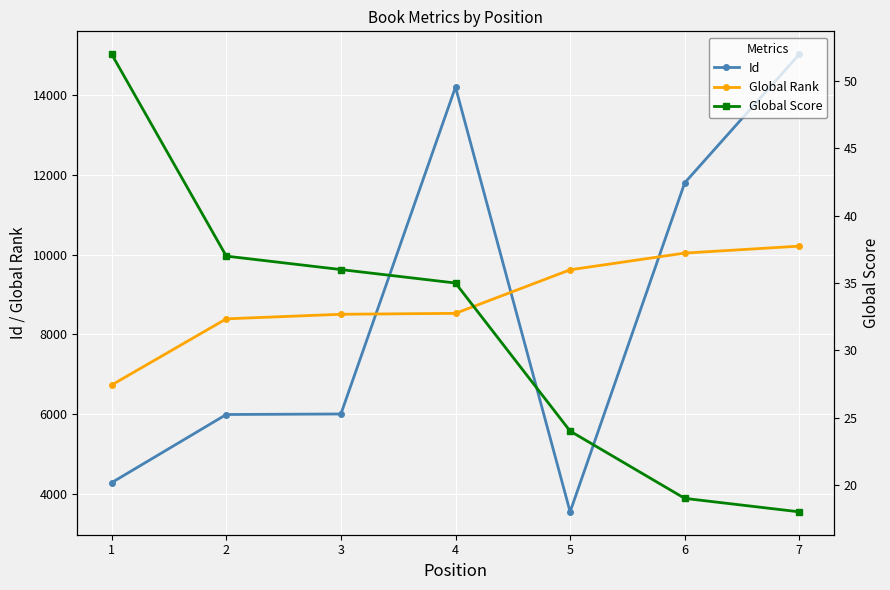

What is the difference between the second highest and minimum values in the Id series?

10666